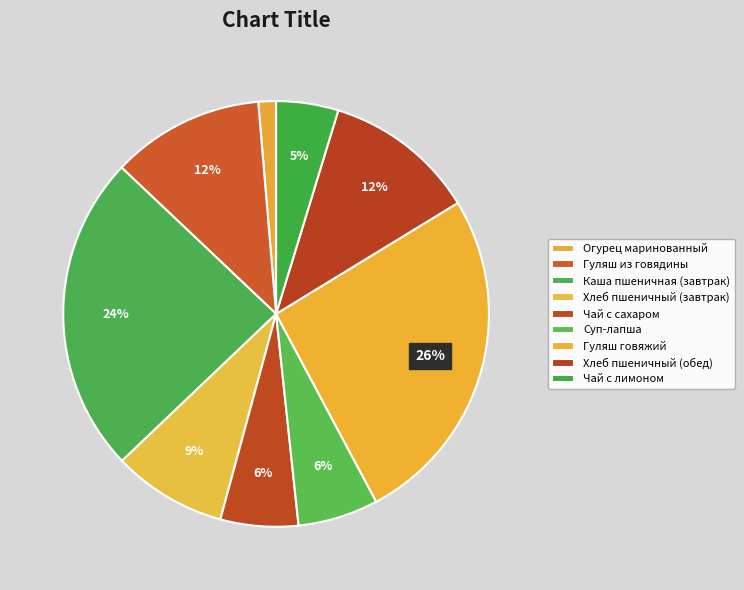

Is there a majority slice in this chart?

No